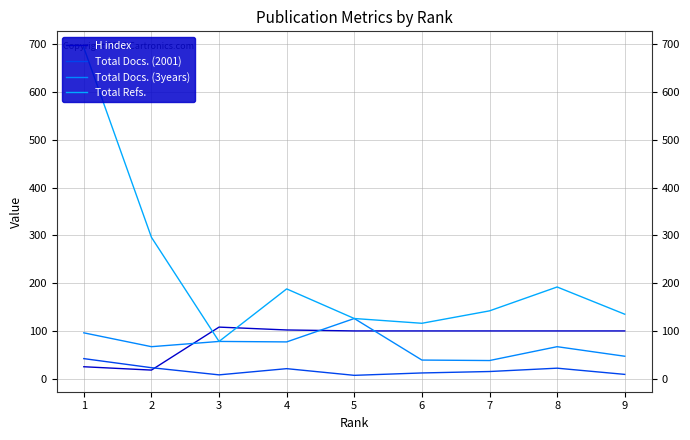

Rank the series at 5 from lowest to highest value.

Total Docs. (2001), H index, Total Docs. (3years), Total Refs.